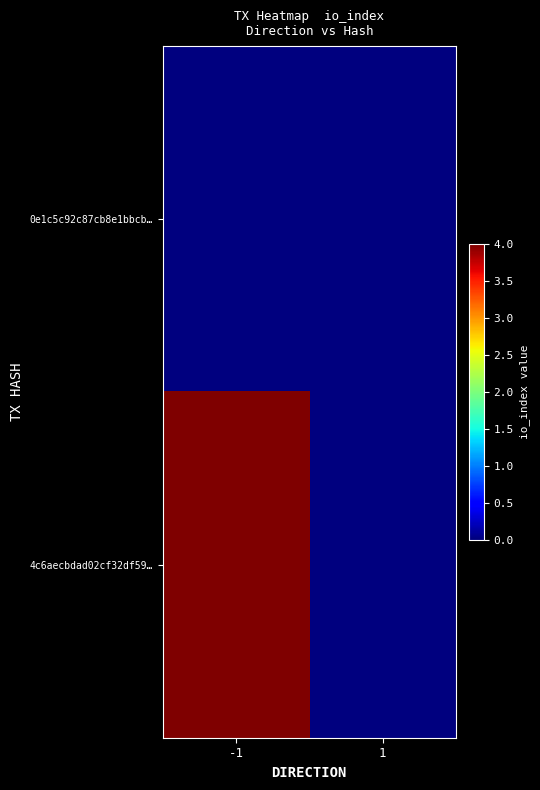

Reading left to right, transcribe all the data shown in this chart.

0e1c5c92c87cb8e1bbcb…: -1=0	1=0
4c6aecbdad02cf32df59…: -1=4	1=0